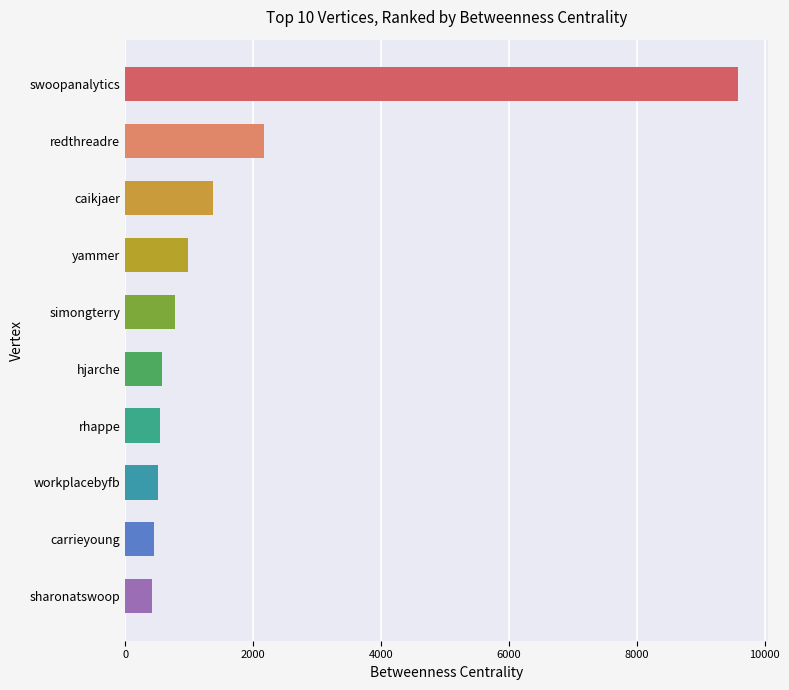

Does the chart contain stacked bars?

No